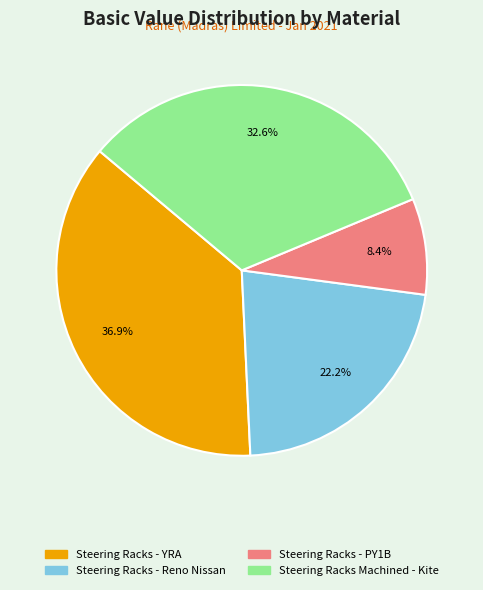

Which slice is the largest?

Steering Racks - YRA